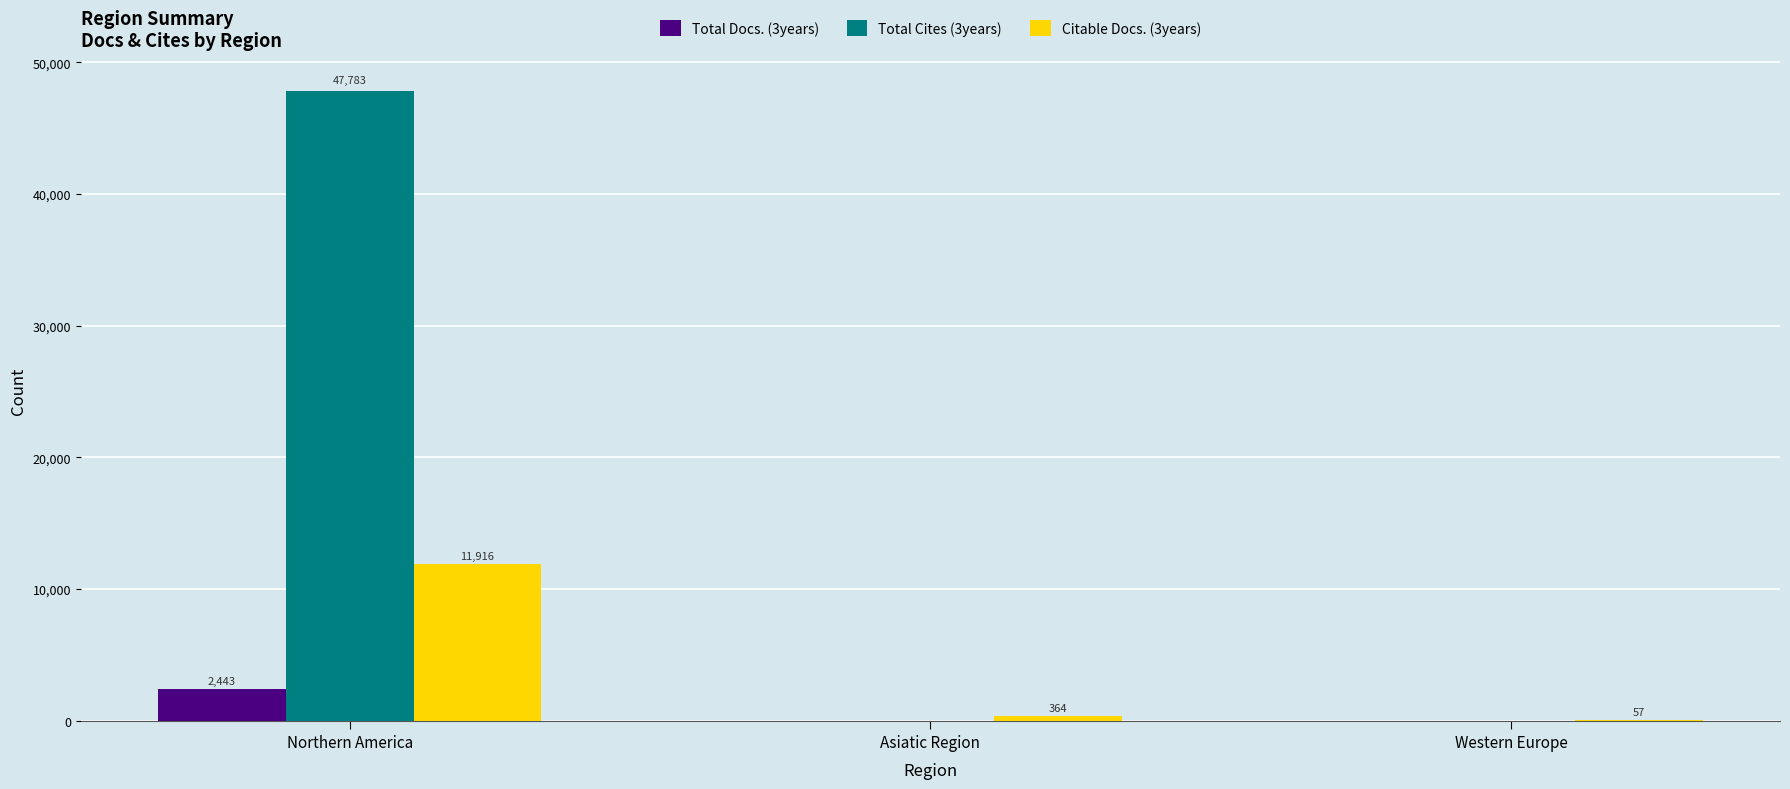

Is it true that Citable Docs. (3years) equals 364 at Asiatic Region?

True